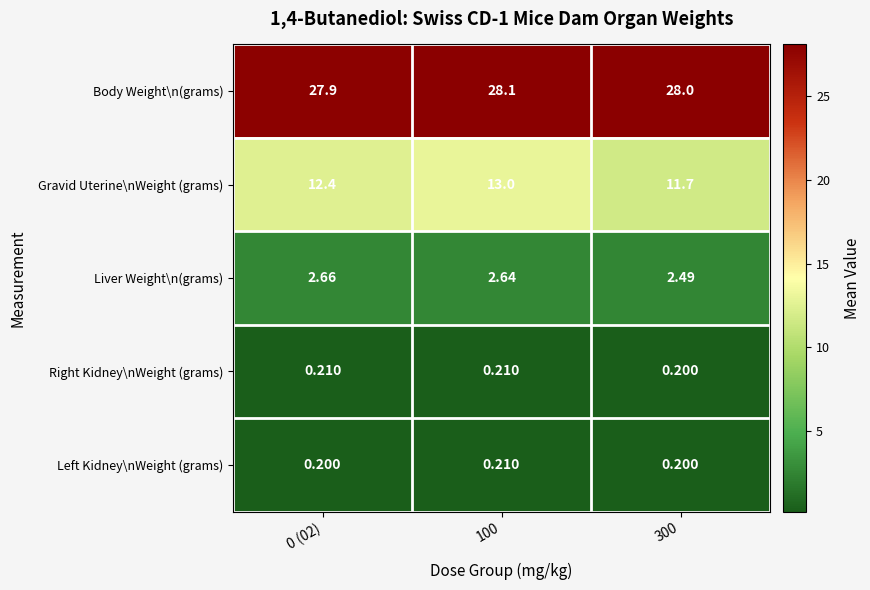

Is the value of Body Weight\n(grams) at 300 greater than the value of Right Kidney\nWeight (grams) at 300?

Yes